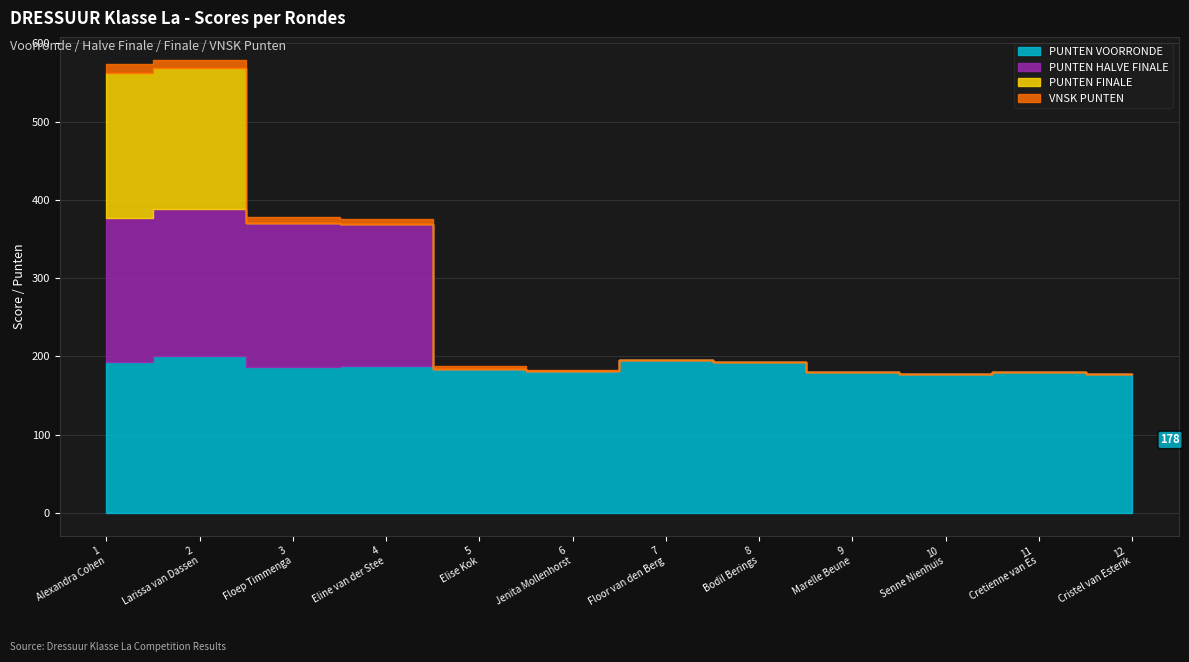

What is the spread (max minus min) of values at 11?

180